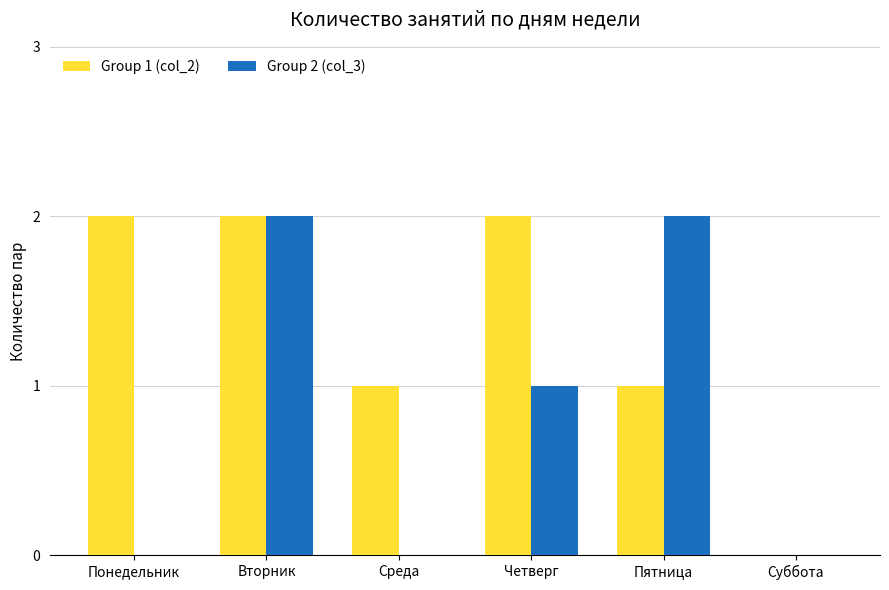

Is it true that Group 1 (col_2) equals 3 at Вторник?

False